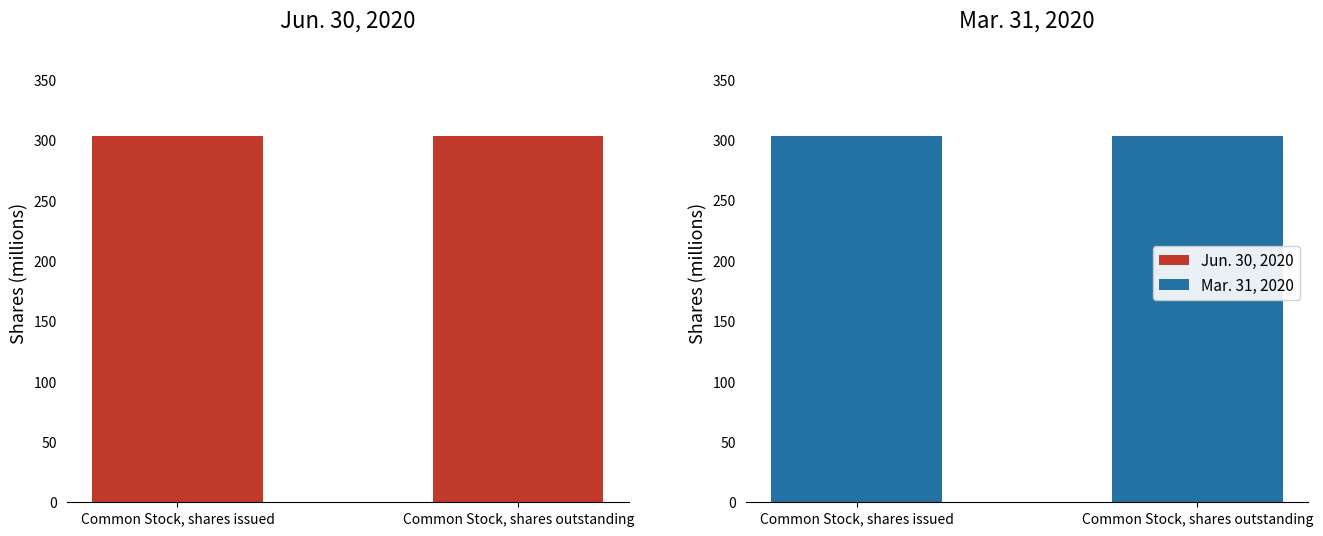

What is the value of the Jun. 30, 2020 bar at the 2nd from the left?

303.8